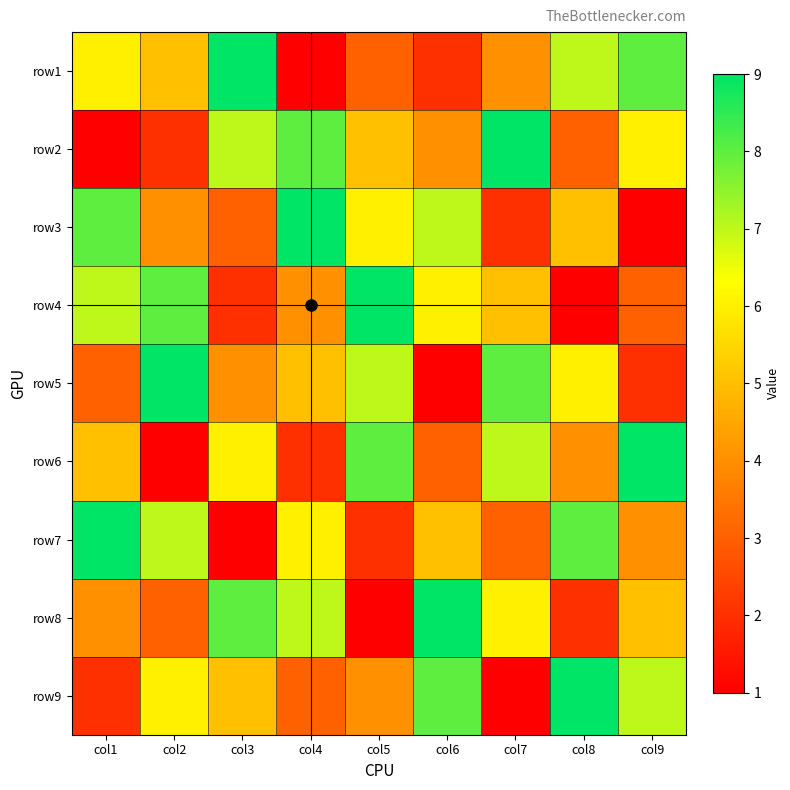

Reading left to right, extract all data points from this chart.

row1: col1=6	col2=5	col3=9	col4=1	col5=3	col6=2	col7=4	col8=7	col9=8
row2: col1=1	col2=2	col3=7	col4=8	col5=5	col6=4	col7=9	col8=3	col9=6
row3: col1=8	col2=4	col3=3	col4=9	col5=6	col6=7	col7=2	col8=5	col9=1
row4: col1=7	col2=8	col3=2	col4=4	col5=9	col6=6	col7=5	col8=1	col9=3
row5: col1=3	col2=9	col3=4	col4=5	col5=7	col6=1	col7=8	col8=6	col9=2
row6: col1=5	col2=1	col3=6	col4=2	col5=8	col6=3	col7=7	col8=4	col9=9
row7: col1=9	col2=7	col3=1	col4=6	col5=2	col6=5	col7=3	col8=8	col9=4
row8: col1=4	col2=3	col3=8	col4=7	col5=1	col6=9	col7=6	col8=2	col9=5
row9: col1=2	col2=6	col3=5	col4=3	col5=4	col6=8	col7=1	col8=9	col9=7